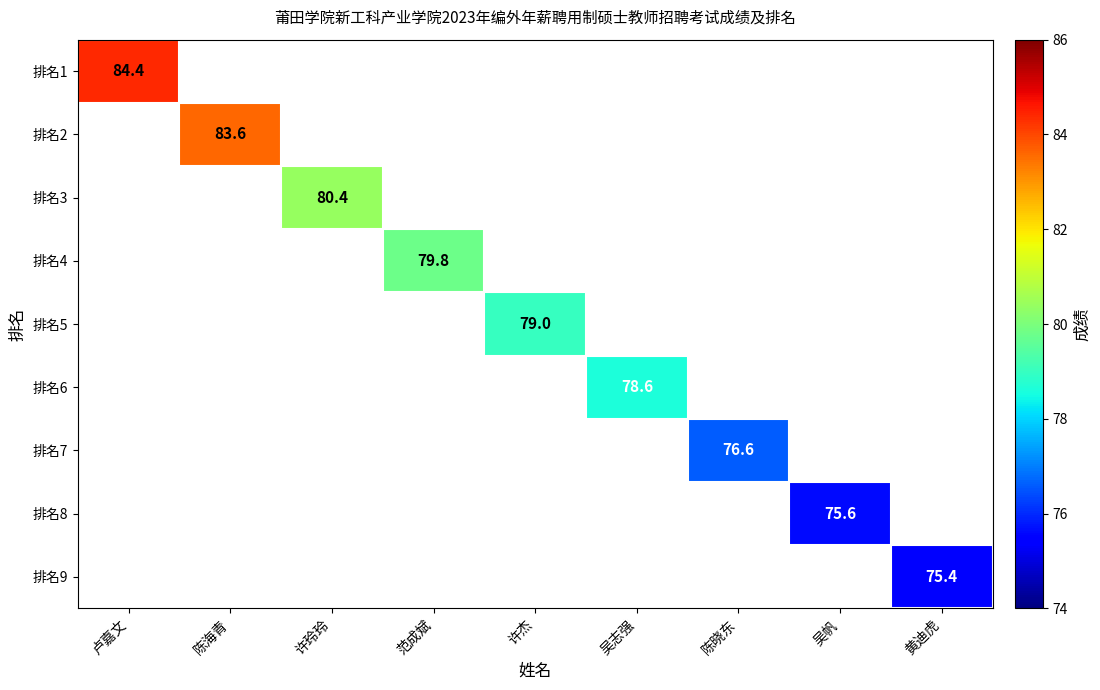

True or false: 排名8 has a value of 129.6 at 吴帆.

False